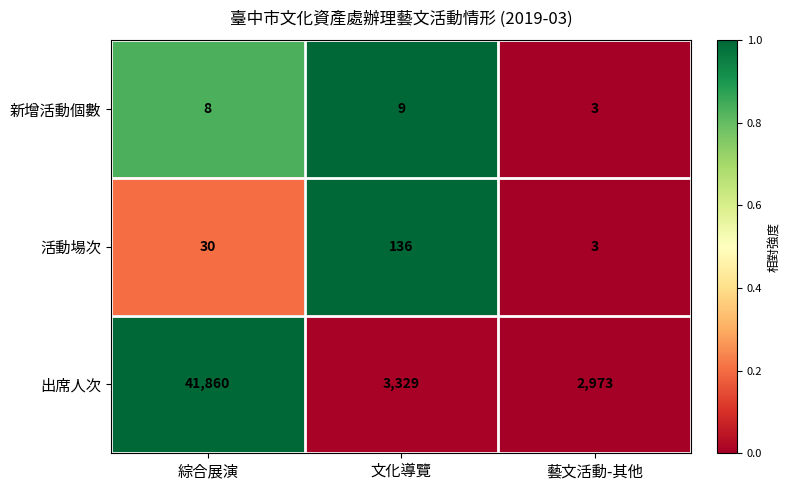

How many data points in 出席人次 are less than 3329?

1